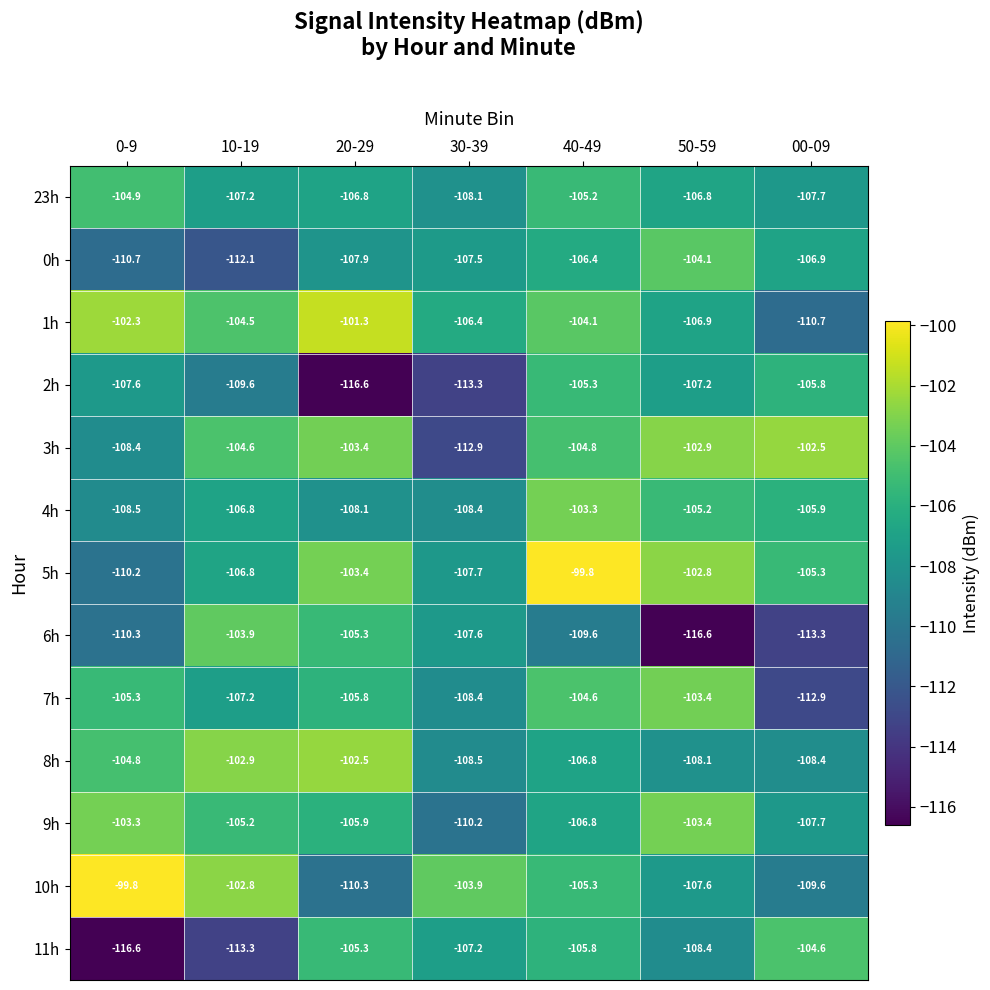

The 3h series shows -63.9 at 50-59. True or false?

False